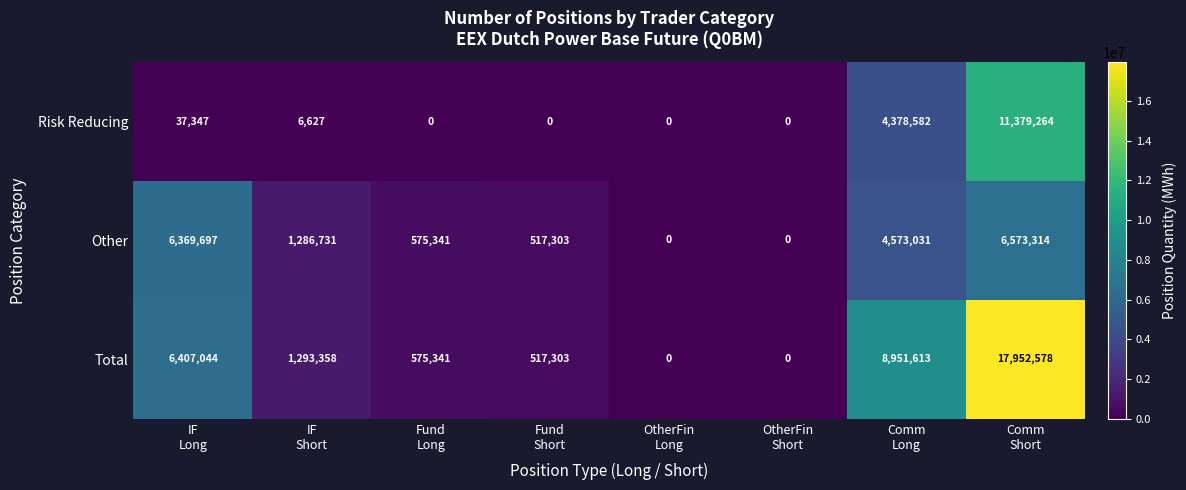

How many series are shown in this chart?

3